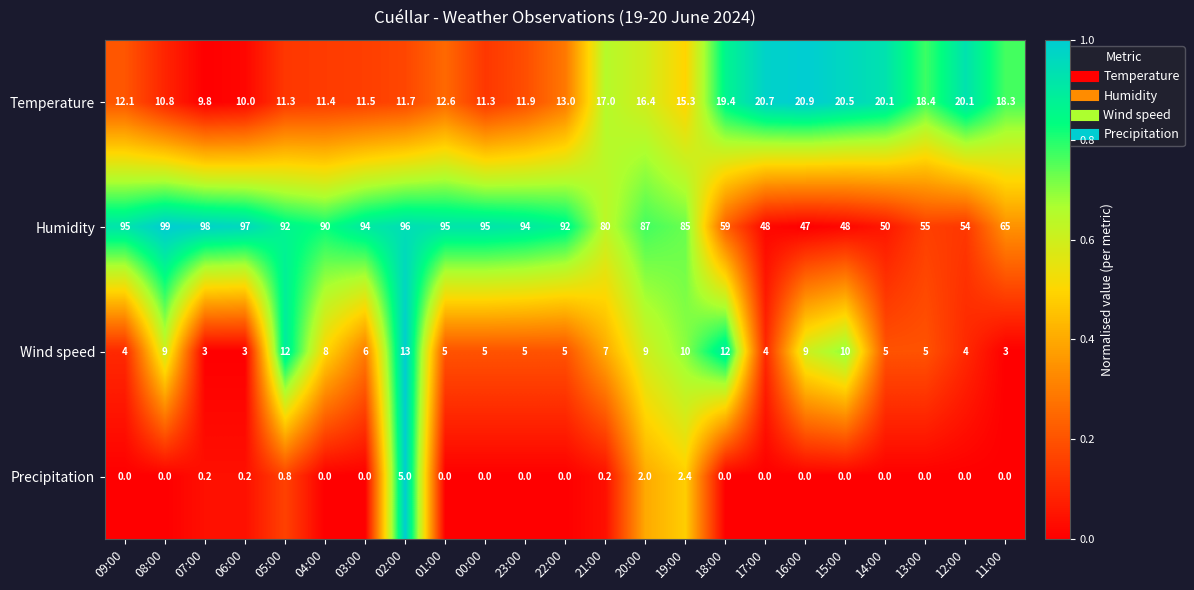

How many series are shown in this chart?

4